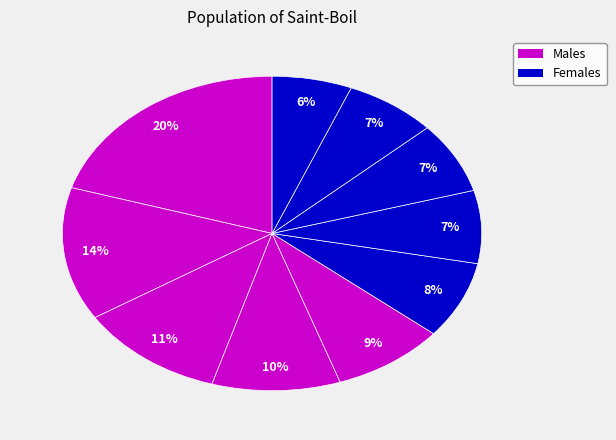

Is there any slice that represents more than half of the pie?

No